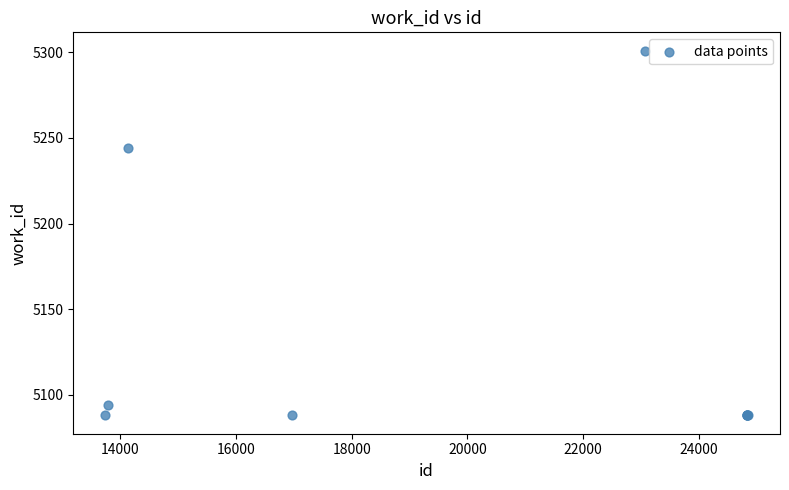

What Y value in the scatter plot is closest to 5194?

5244